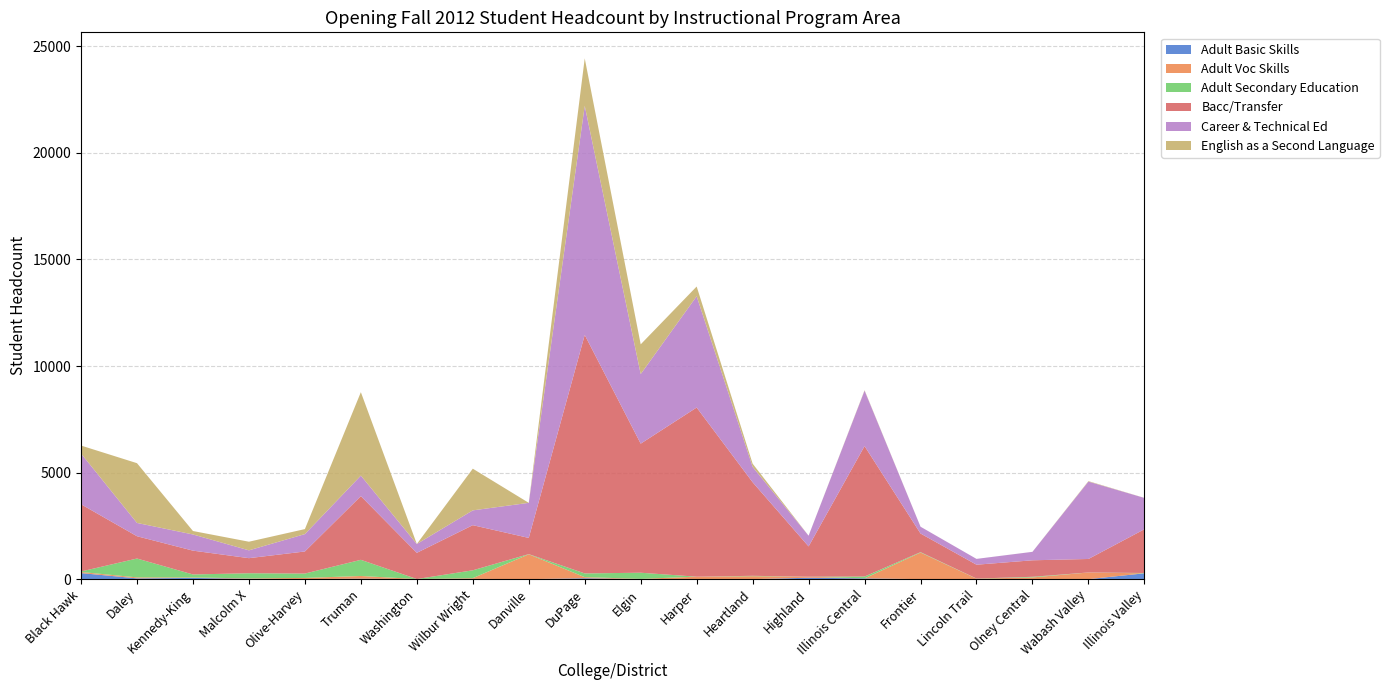

Reading right to left, list all the values displayed in this chart.

Adult Basic Skills: 273	0	0	0	0	36	66	0	0	0	42	0	12	0	24	0	15	57	36	284
Adult Voc Skills: 0	311	80	21	1246	0	48	138	115	13	51	1166	35	5	124	56	21	21	46	52
Adult Secondary Education: 15	2	30	6	21	86	0	18	0	288	175	8	368	0	758	206	241	141	885	23
Bacc/Transfer: 2053	633	774	650	873	6121	1421	4390	7937	6056	11190	760	2117	1229	2990	1036	707	1118	1046	3154
Career & Technical Ed: 1470	3632	397	273	320	2602	503	721	5224	3266	10752	1646	695	415	962	815	367	759	624	2383
English as a Second Language: 2	21	1	0	0	19	0	150	455	1394	2226	0	1956	0	3915	235	405	162	2804	372